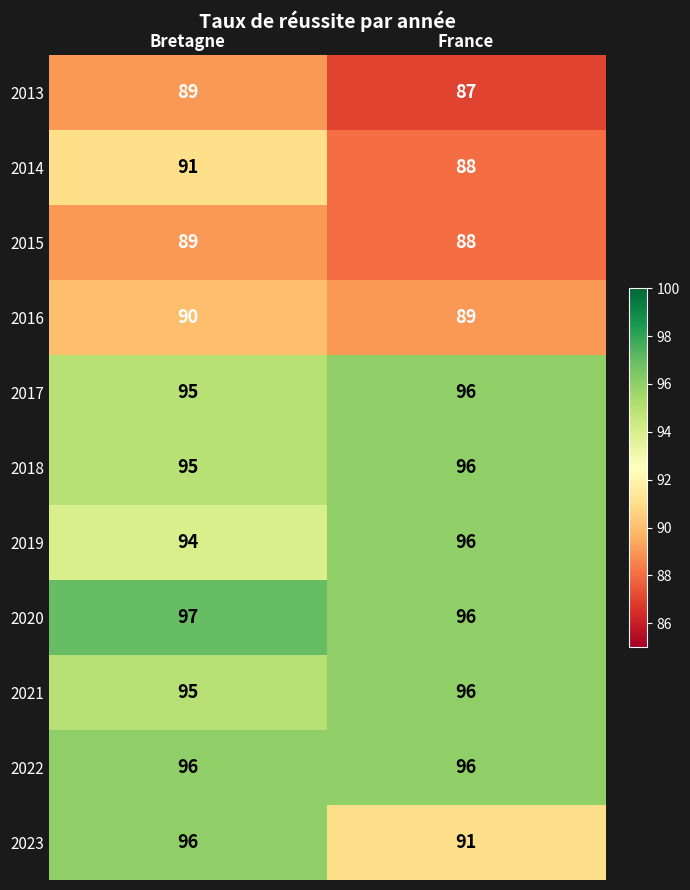

List the labels in order of 2021 value, largest first.

France, Bretagne